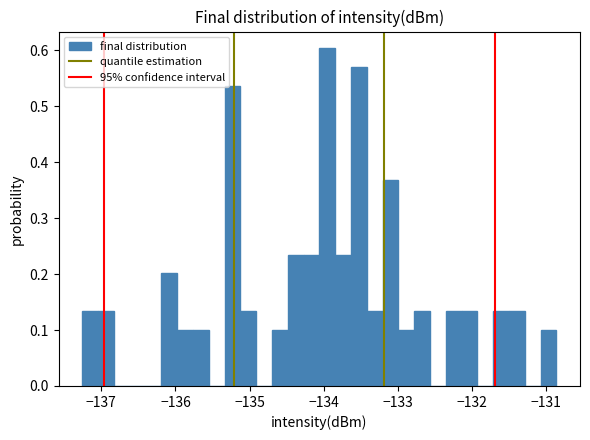

Read against the x-axis, roughly where is the centre of the tallest bar?

-134.0